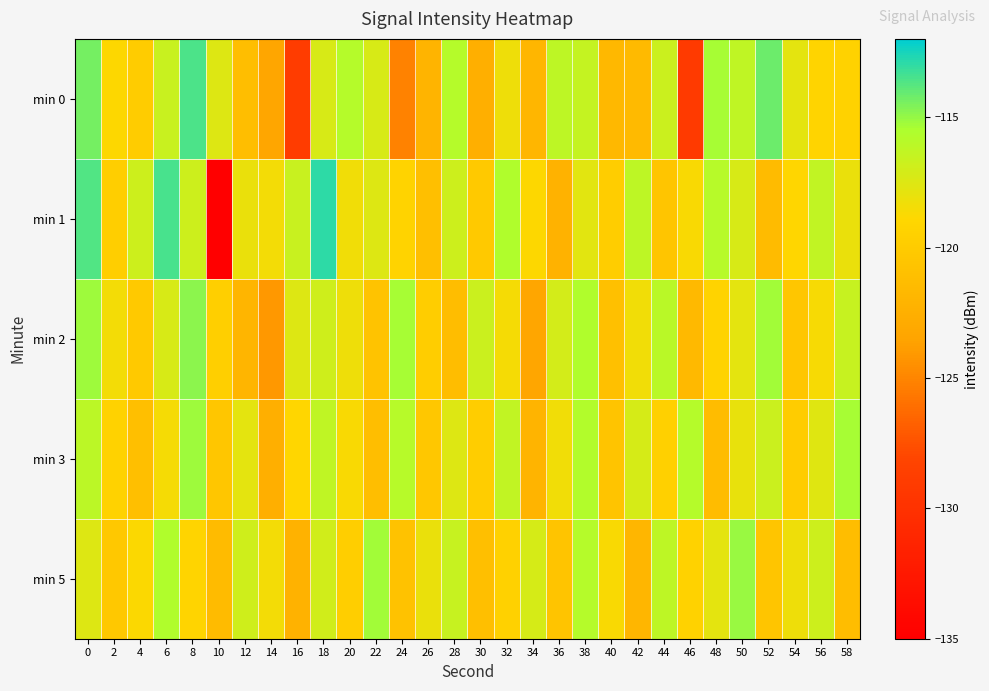

Which has a higher value, 28 or 26?

28